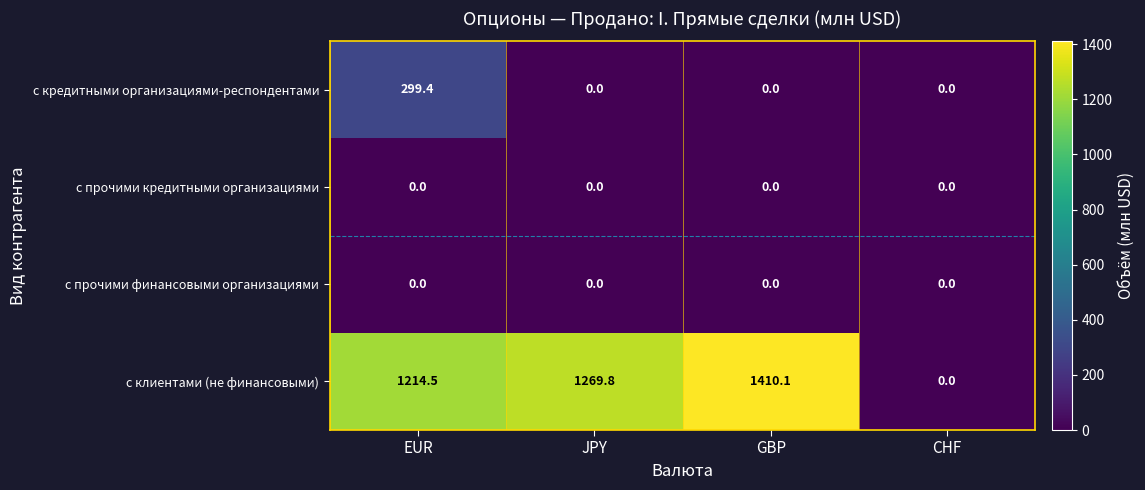

Reading left to right, extract all data points from this chart.

с кредитными организациями-респондентами: 299.4	0.0	0.0	0.0
с прочими кредитными организациями: 0.0	0.0	0.0	0.0
с прочими финансовыми организациями: 0.0	0.0	0.0	0.0
с клиентами (не финансовыми): 1214.5	1269.8	1410.1	0.0